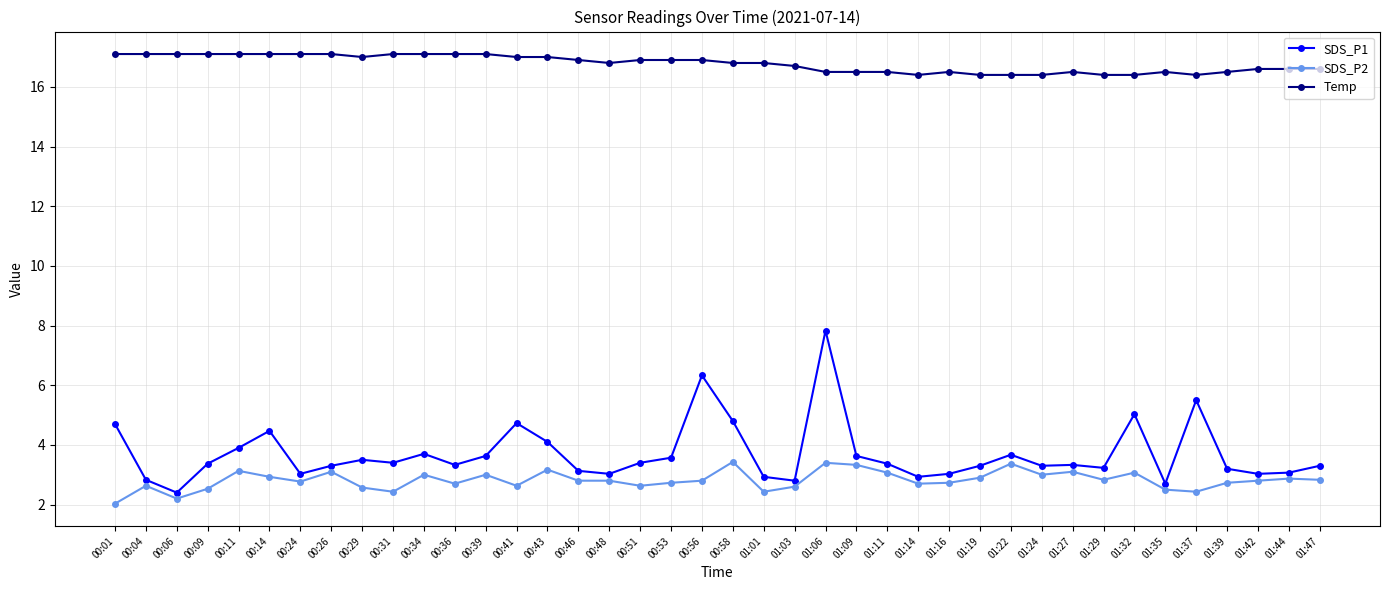

What is the difference between the maximum and minimum values in the SDS_P2 series?

1.4